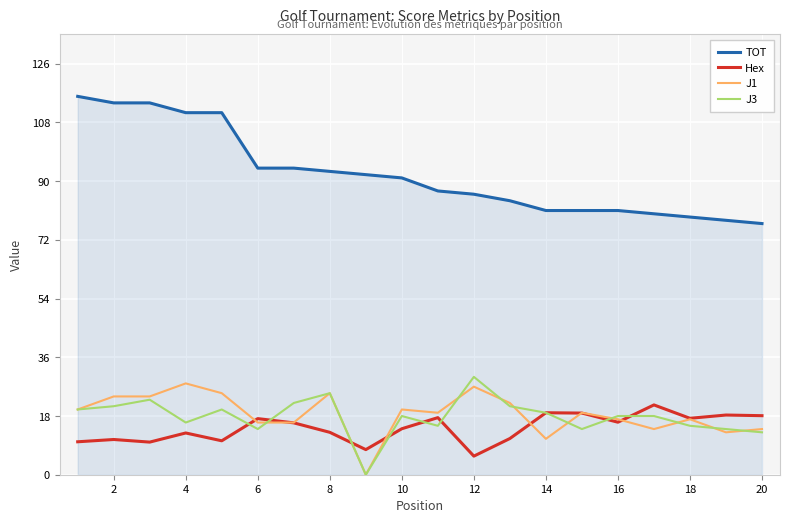

Which series has the largest total across all categories?

TOT